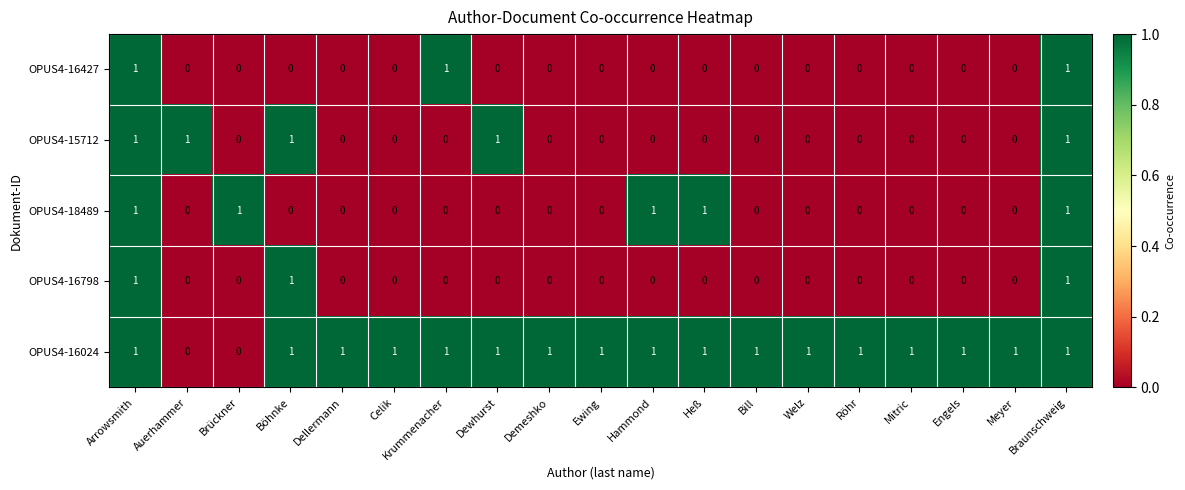

How many OPUS4-16024 values are between 1 and 2?

17